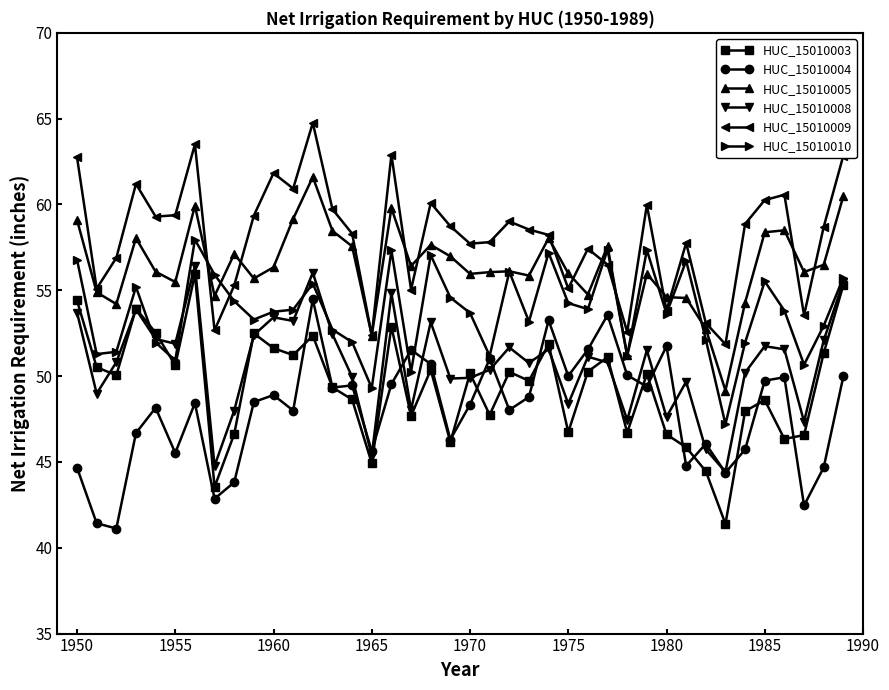

What is the minimum value shown in the chart?

41.1